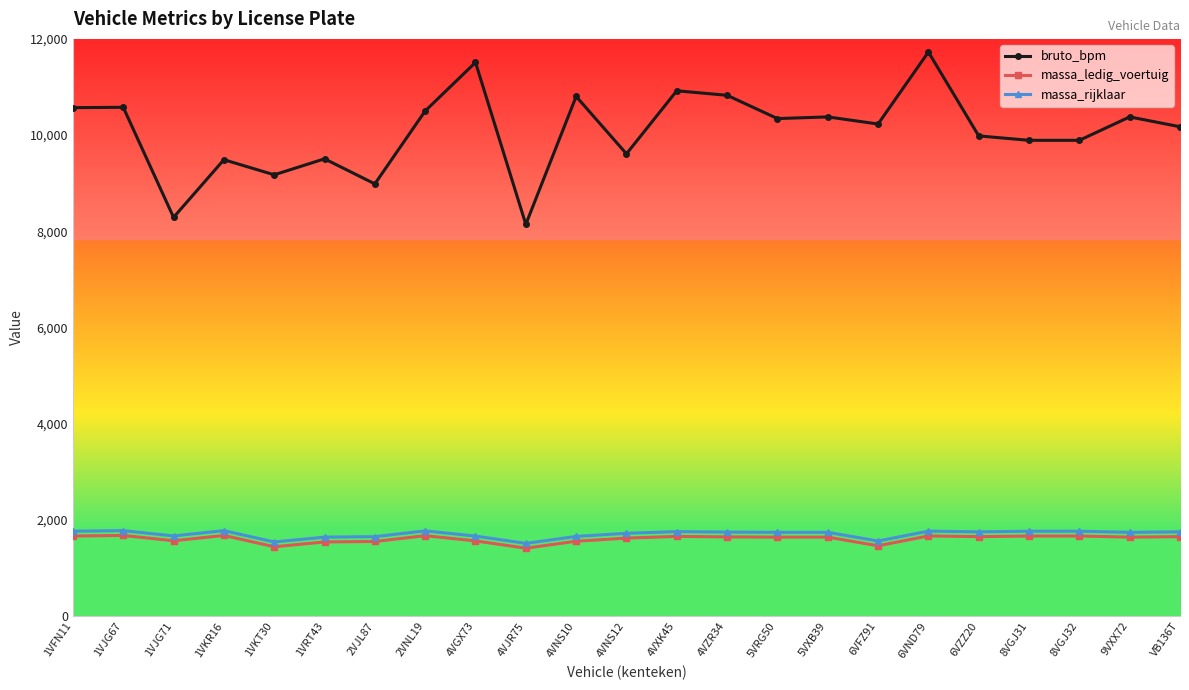

True or false: massa_rijklaar and bruto_bpm cross at least once.

False